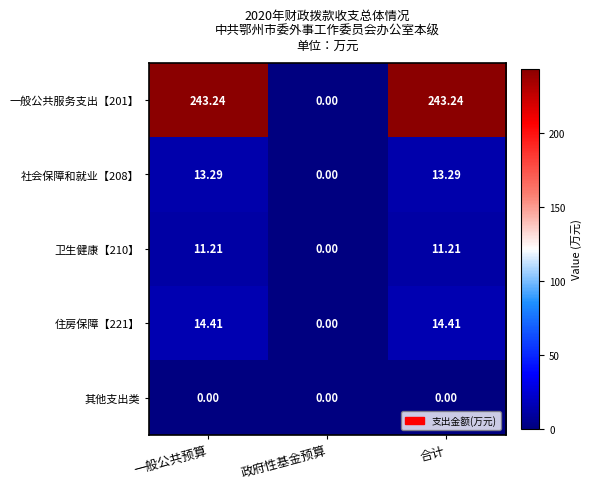

At which label does 一般公共服务支出【201】 first exceed 243?

一般公共预算